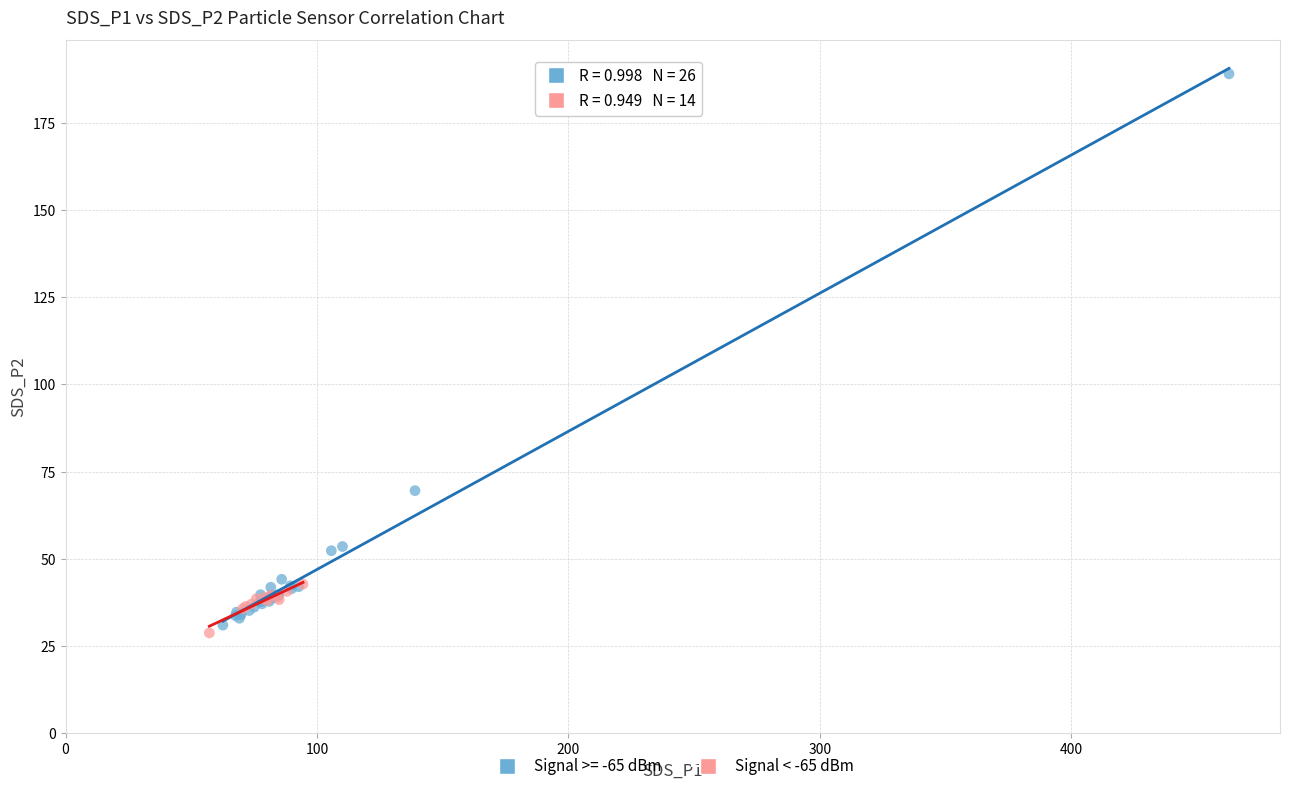

Which series contains the highest Y value?

Signal >= -65 dBm